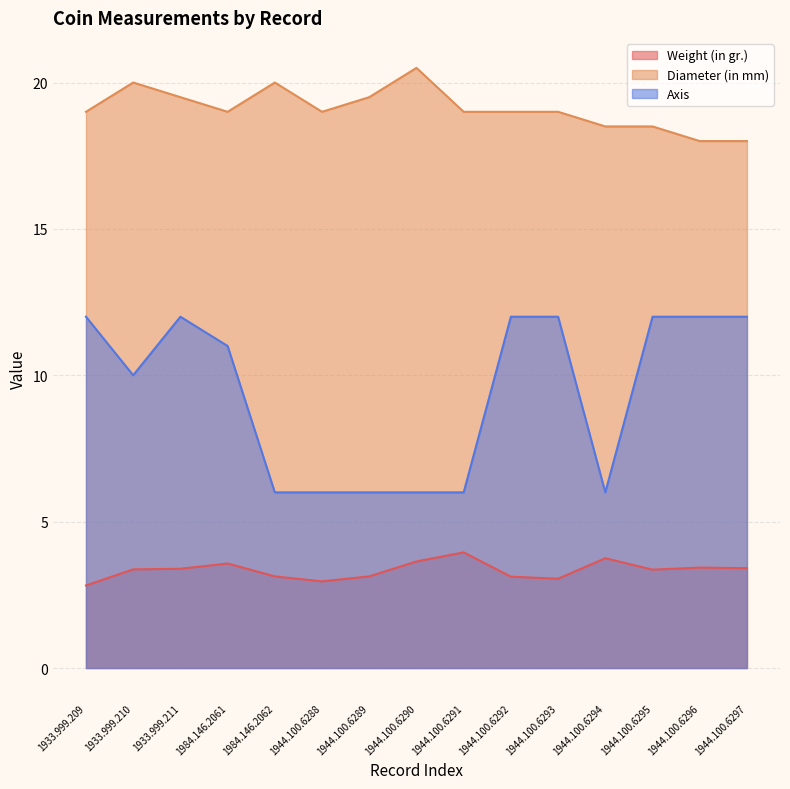

Rank the categories by Diameter (in mm) value from lowest to highest.

1944.100.6296, 1944.100.6297, 1944.100.6294, 1944.100.6295, 1933.999.209, 1984.146.2061, 1944.100.6288, 1944.100.6291, 1944.100.6292, 1944.100.6293, 1933.999.211, 1944.100.6289, 1933.999.210, 1984.146.2062, 1944.100.6290